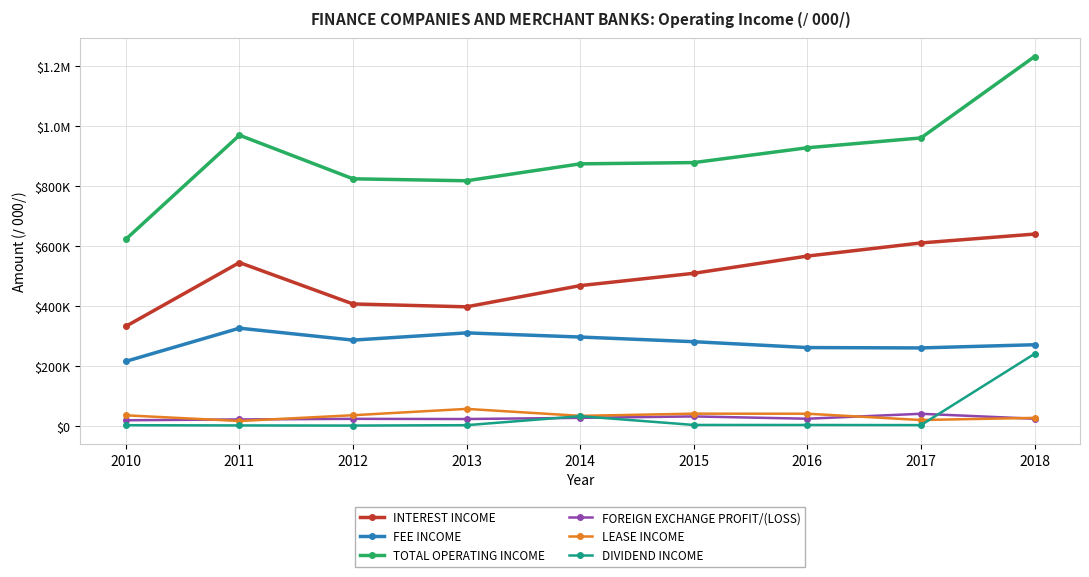

Where is the first local minimum for LEASE INCOME?

2011